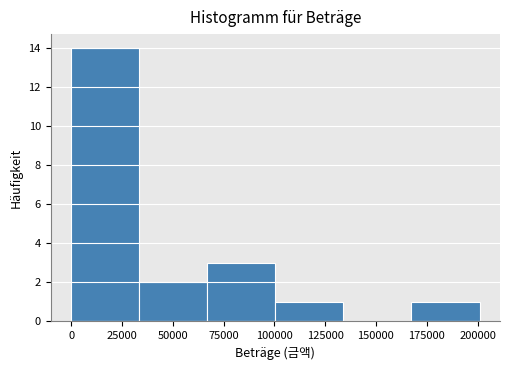

Over which range of the x-axis is the bar tallest?

0 to 33500